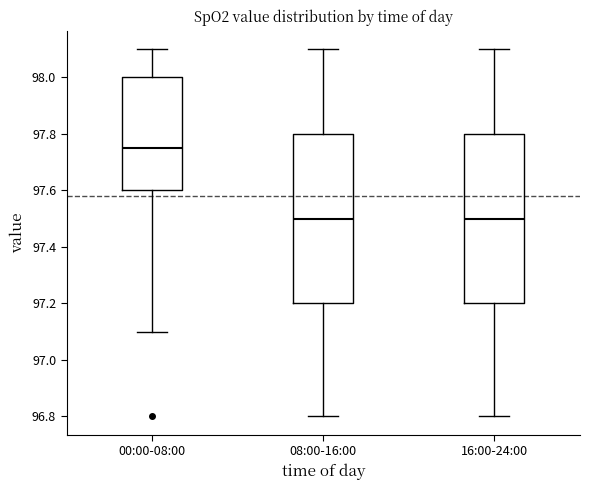

Reading left to right, transcribe this box plot: for each box, give where its median line is, the range the box spans, and where its two whiskers end, as read against the y-axis. The values are not printed on the chart, so give them approximately, as read against the axis.

00:00-08:00: median 97.76, box 97.60 to 98.00, whiskers 97.10 to 98.10
08:00-16:00: median 97.50, box 97.20 to 97.80, whiskers 96.80 to 98.10
16:00-24:00: median 97.50, box 97.20 to 97.80, whiskers 96.80 to 98.10